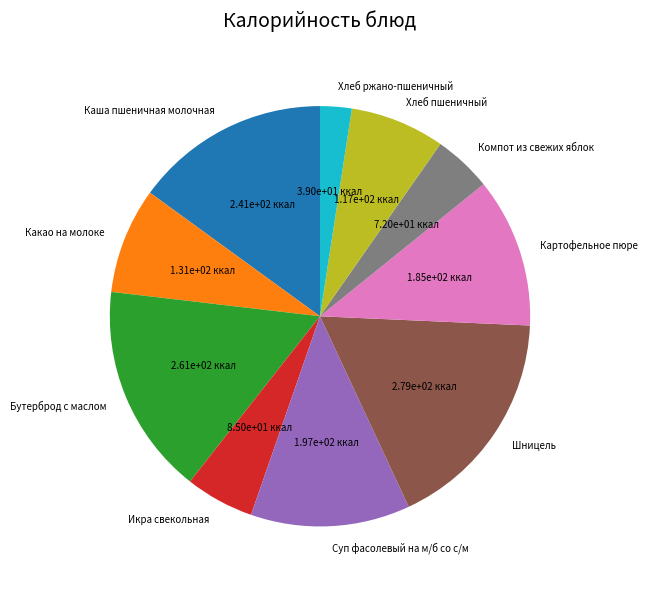

Does any single category account for the majority?

No